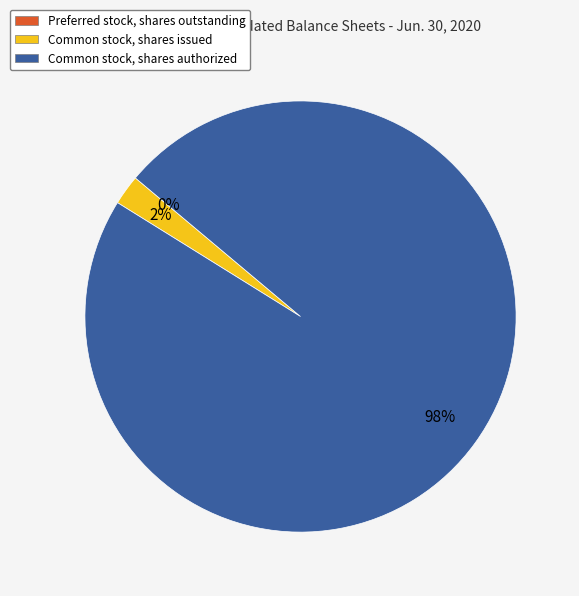

Is it true that Common stock, shares issued is 2% of the pie?

True